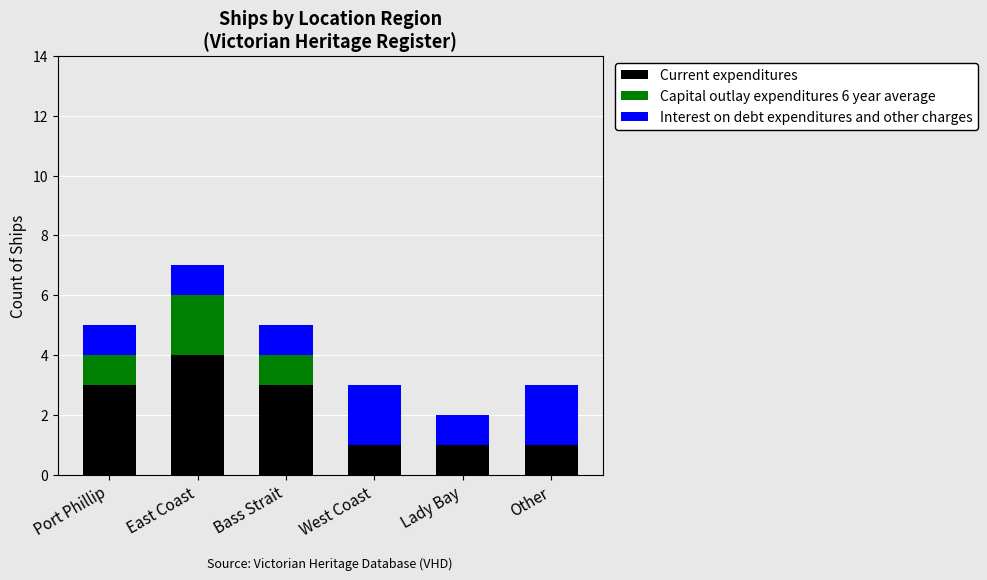

At which label does Current expenditures reach its peak?

East Coast